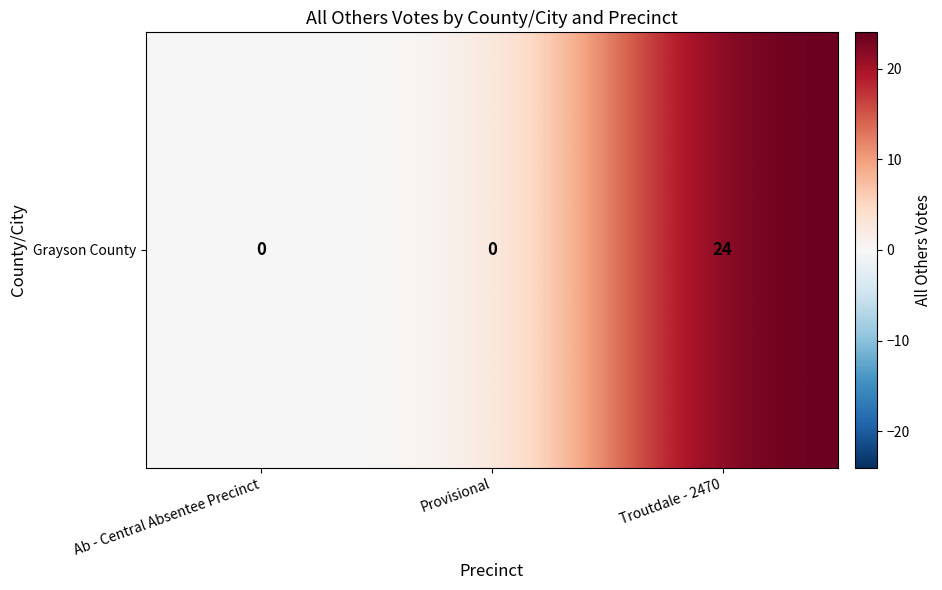

How many distinct data groups are displayed?

1